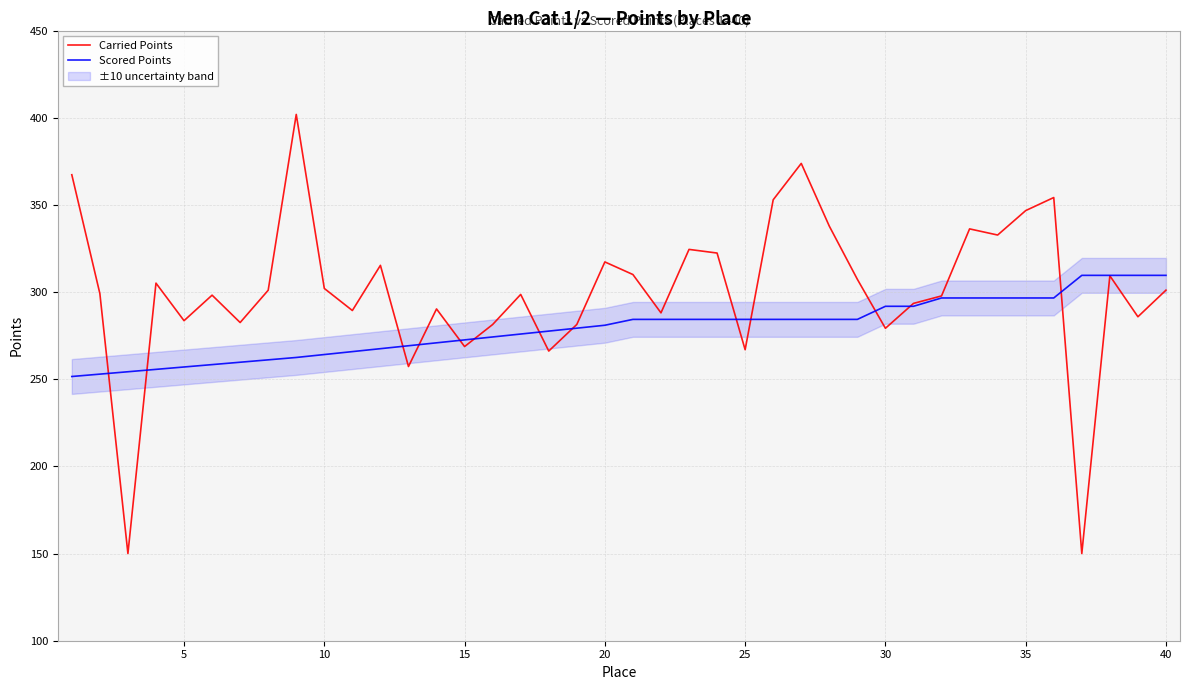

At how many categories does at least one series exceed 157?

40